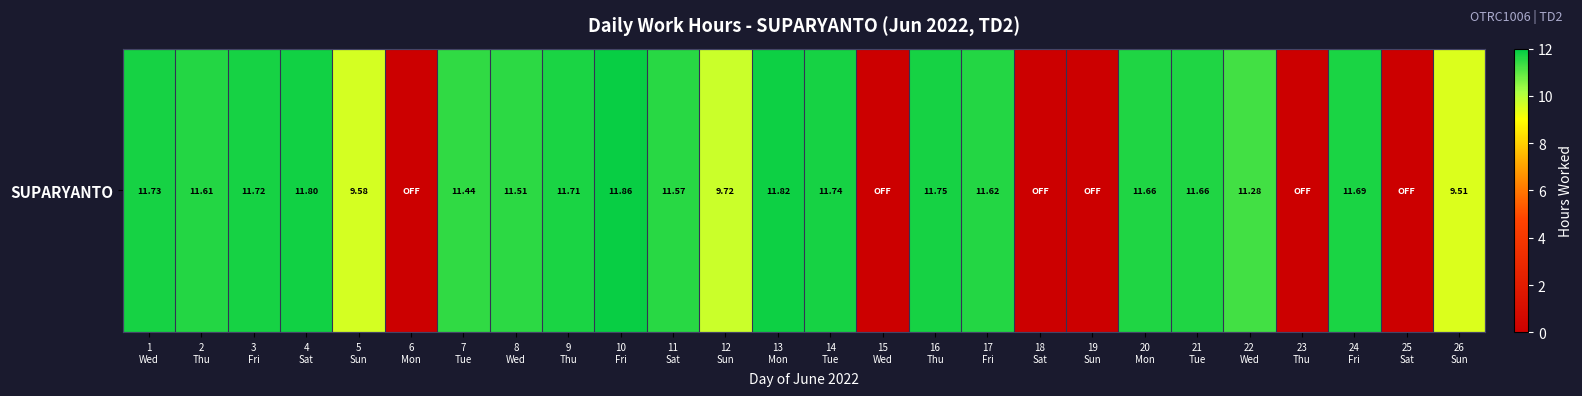

List the labels in order of value, largest first.

10
Fri, 13
Mon, 4
Sat, 16
Thu, 14
Tue, 1
Wed, 3
Fri, 9
Thu, 24
Fri, 20
Mon, 21
Tue, 17
Fri, 2
Thu, 11
Sat, 8
Wed, 7
Tue, 22
Wed, 12
Sun, 5
Sun, 26
Sun, 6
Mon, 15
Wed, 18
Sat, 19
Sun, 23
Thu, 25
Sat